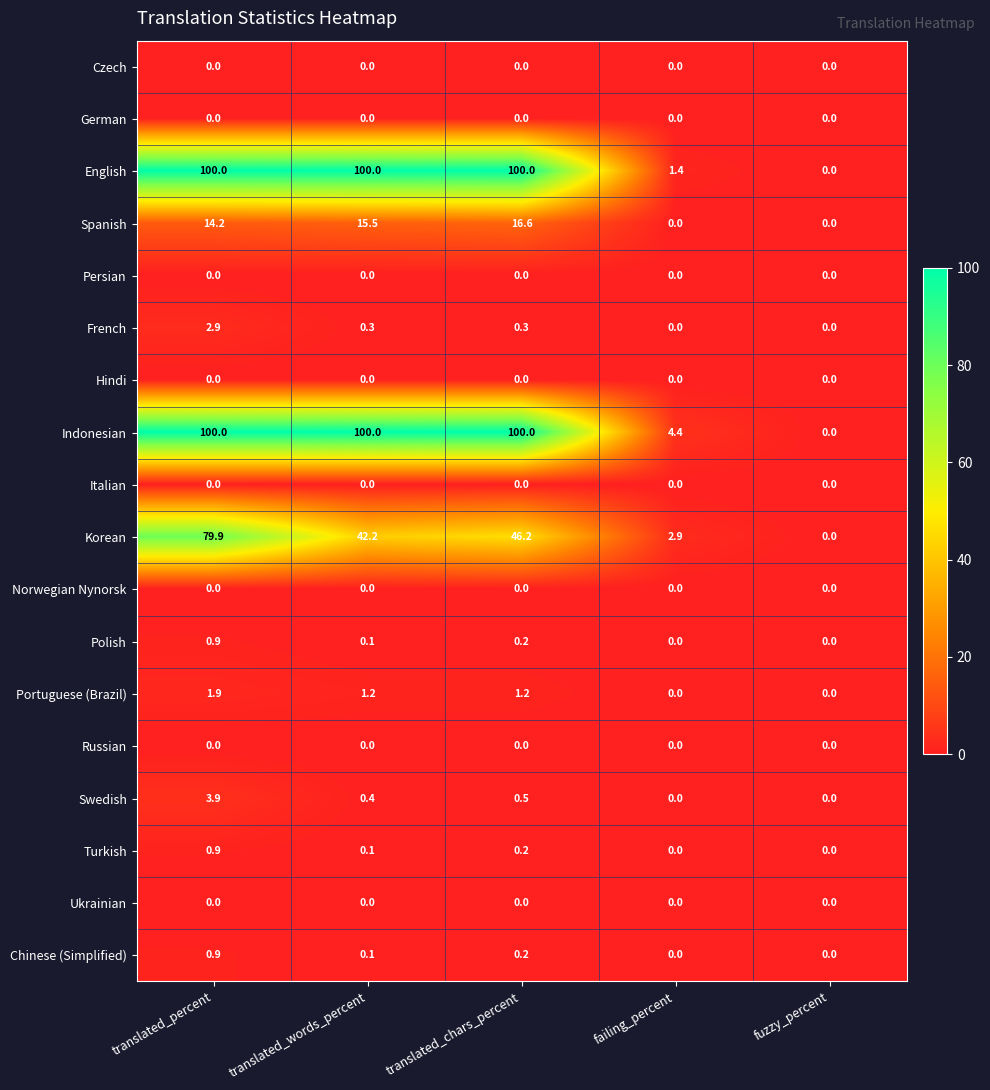

What is the maximum value for Polish?

0.9